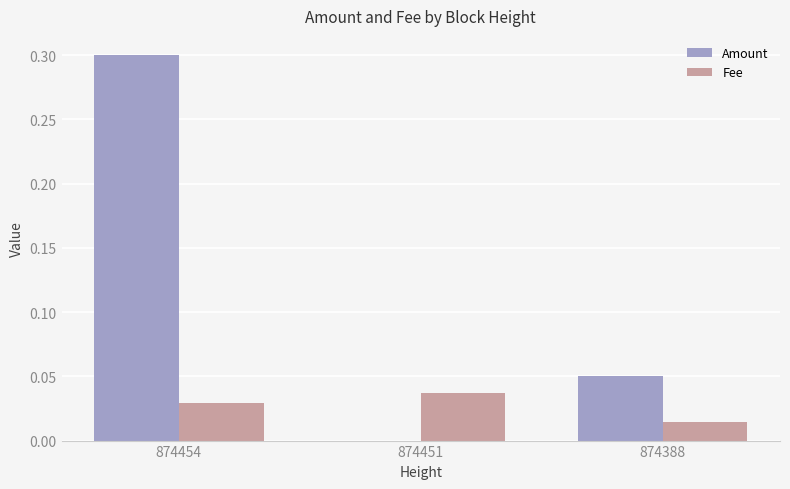

How many groups of bars are there?

3